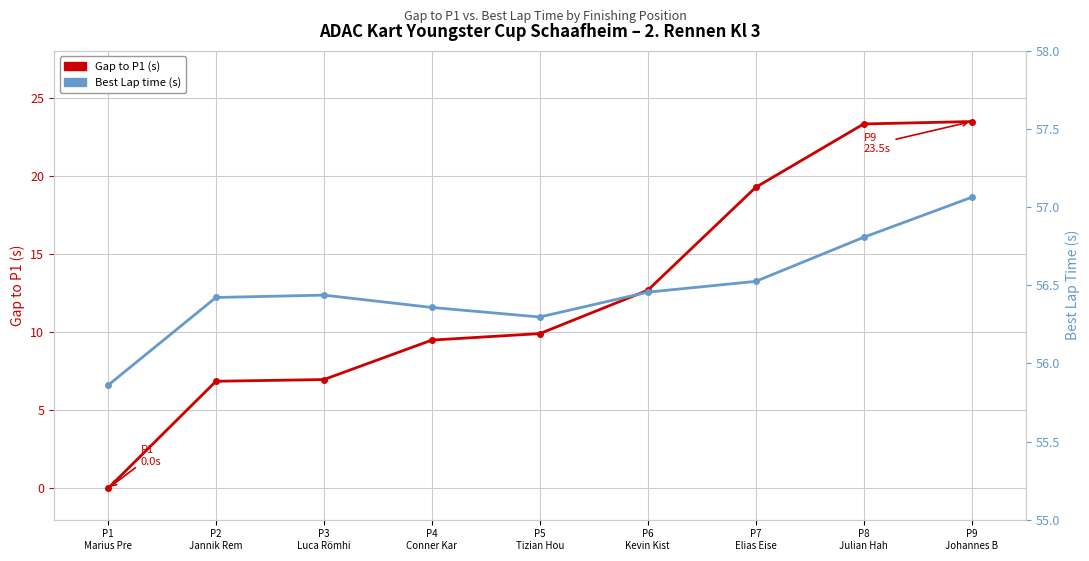

Read the Best Lap time (s) value at P7
Elias Eise.

56.5